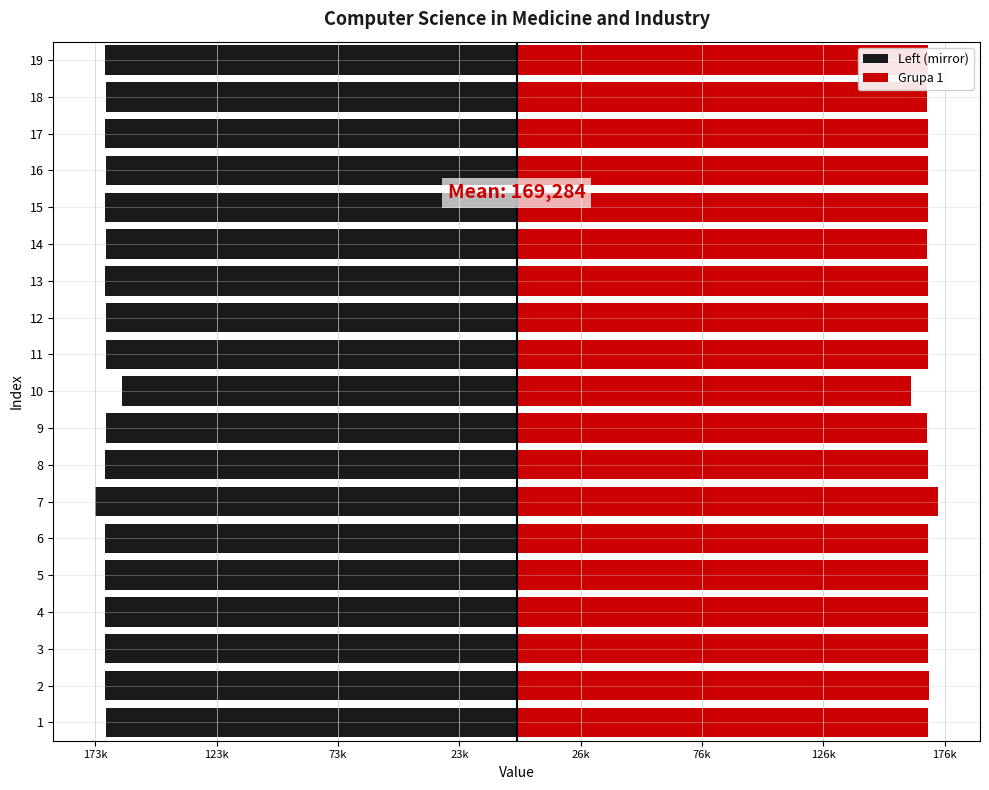

What is the sum of all Left (mirror) values?

-3216410